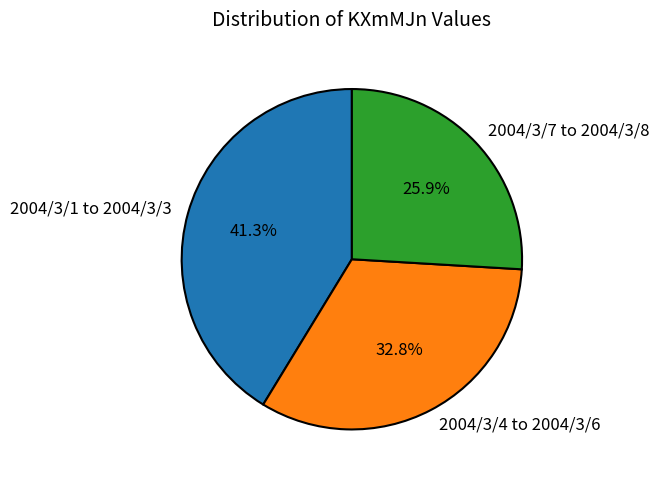

Is the sum of 2004/3/7 to 2004/3/8 and 2004/3/1 to 2004/3/3 greater than half?

Yes